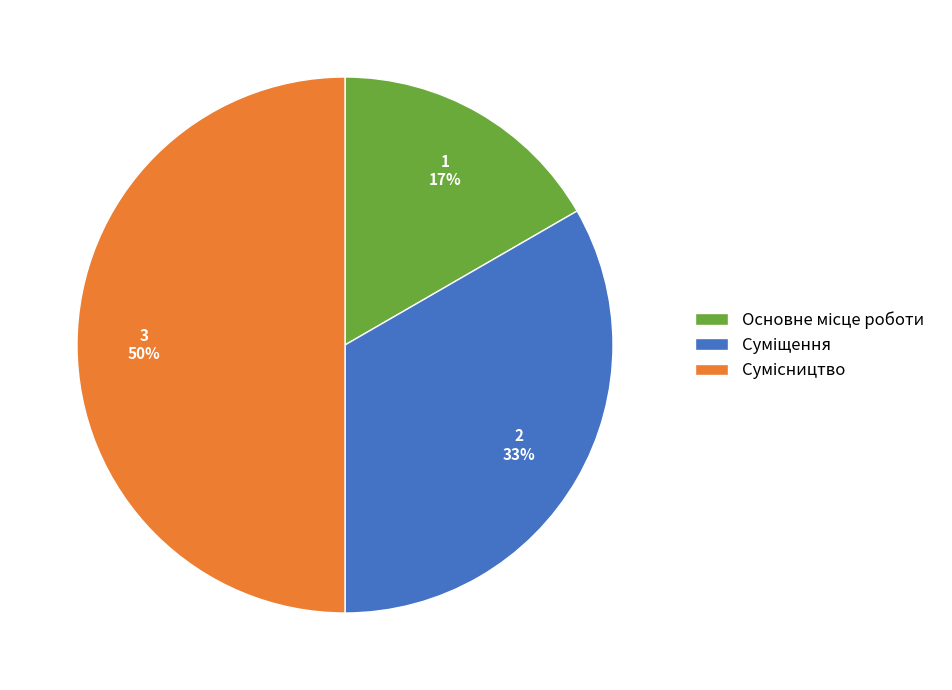

To the nearest percent, what is the difference between the largest and smallest slice percentages?

33%